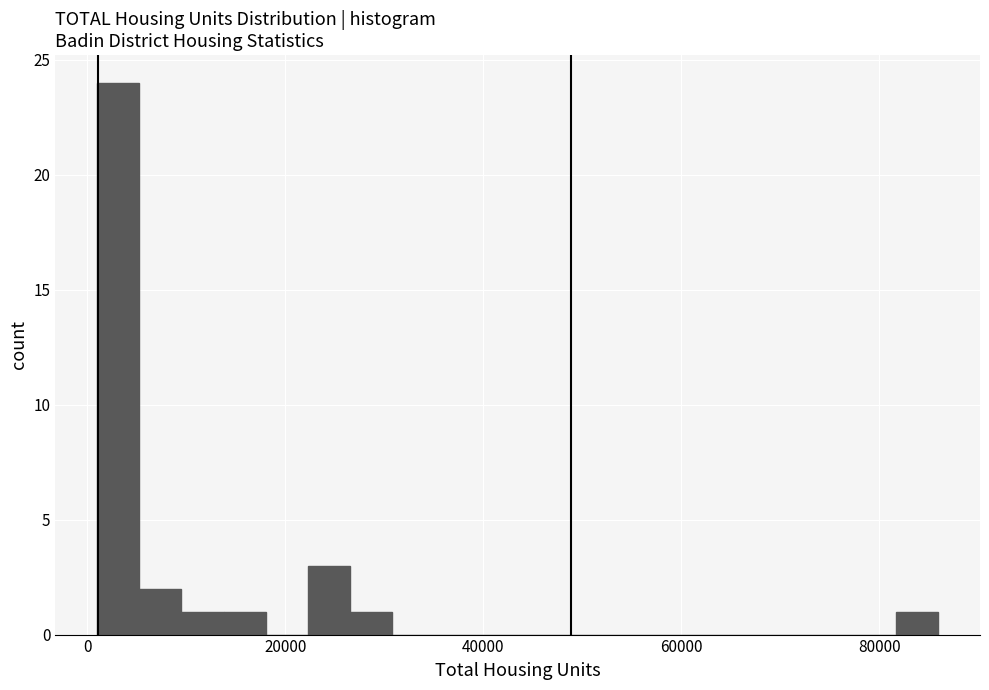

Read against the x-axis, roughly where is the centre of the tallest bar?

4000